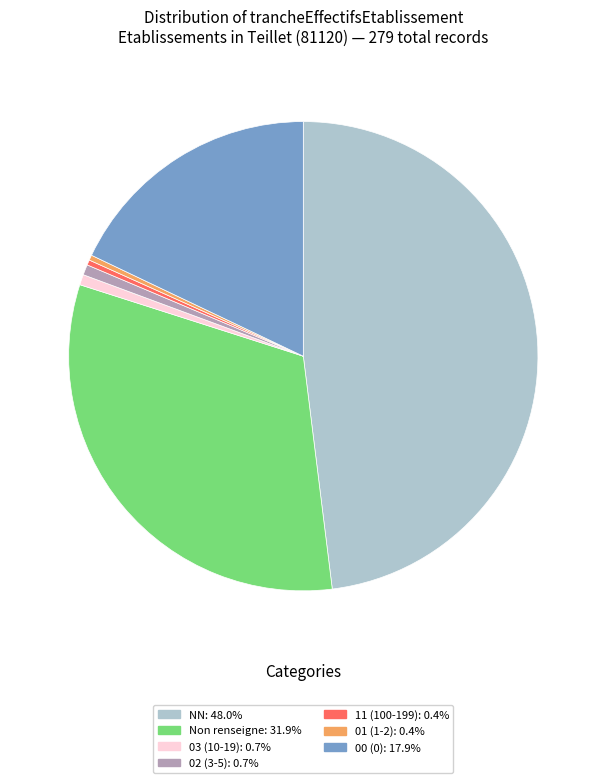

Is there a majority slice in this chart?

No